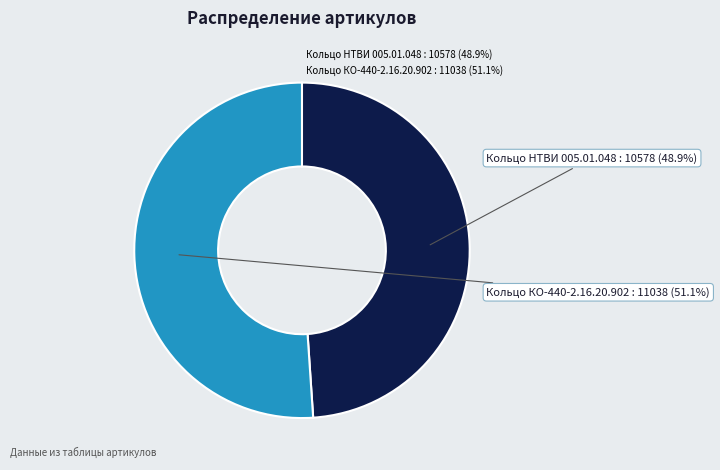

The Кольцо НТВИ 005.01.048 slice represents 49% of the pie. True or false?

True